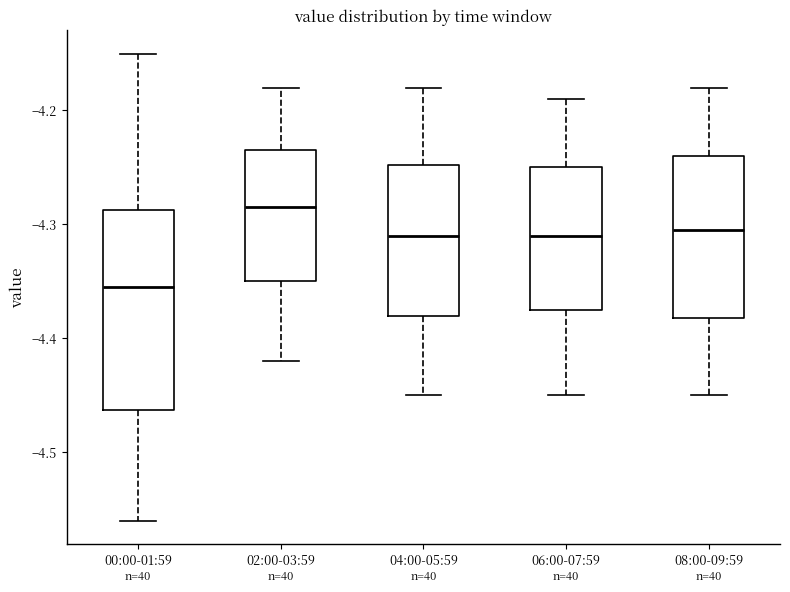

Reading left to right, transcribe this box plot: for each box, give where its median line is, the range the box spans, and where its two whiskers end, as read against the y-axis. The values are not printed on the chart, so give them approximately, as read against the axis.

00:00-01:59: median -4.35, box -4.46 to -4.29, whiskers -4.56 to -4.15
02:00-03:59: median -4.28, box -4.35 to -4.23, whiskers -4.42 to -4.18
04:00-05:59: median -4.31, box -4.38 to -4.25, whiskers -4.45 to -4.18
06:00-07:59: median -4.31, box -4.37 to -4.25, whiskers -4.45 to -4.19
08:00-09:59: median -4.30, box -4.38 to -4.24, whiskers -4.45 to -4.18